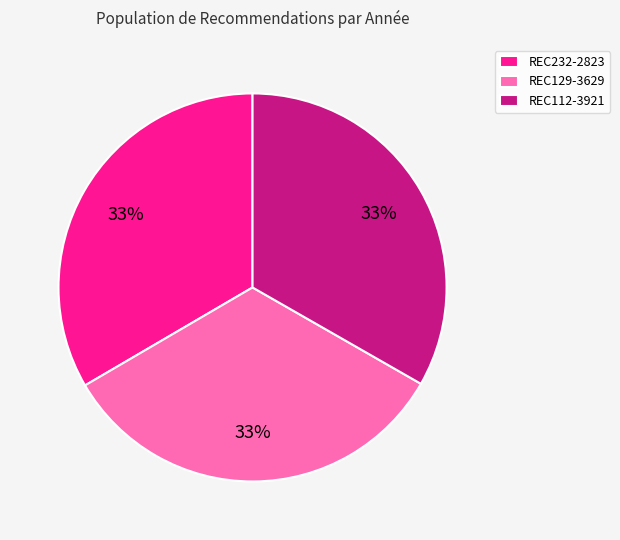

The REC232-2823 slice represents 33% of the pie. True or false?

True